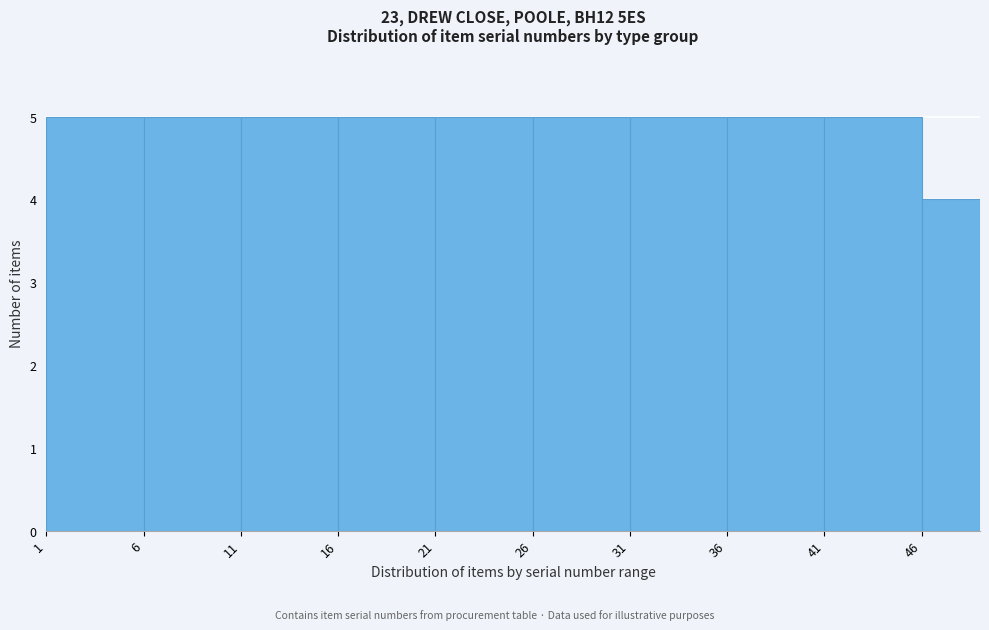

Reading left to right, transcribe this chart: for each bar, give the range it covers on the x-axis and its height. The values are not printed on the chart, so give them approximately, as read against the axis.

1 to 6: 5
6 to 11: 5
11 to 16: 5
16 to 21: 5
21 to 26: 5
26 to 31: 5
31 to 36: 5
36 to 41: 5
41 to 46: 5
46 to 49: 4